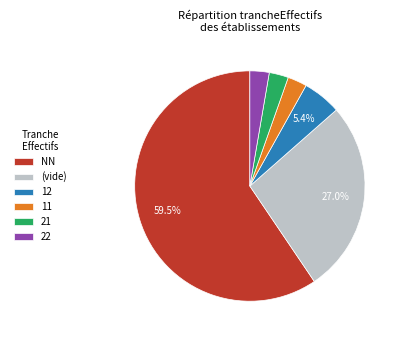

To the nearest percent, what is the difference between the largest and smallest slice percentages?

57%